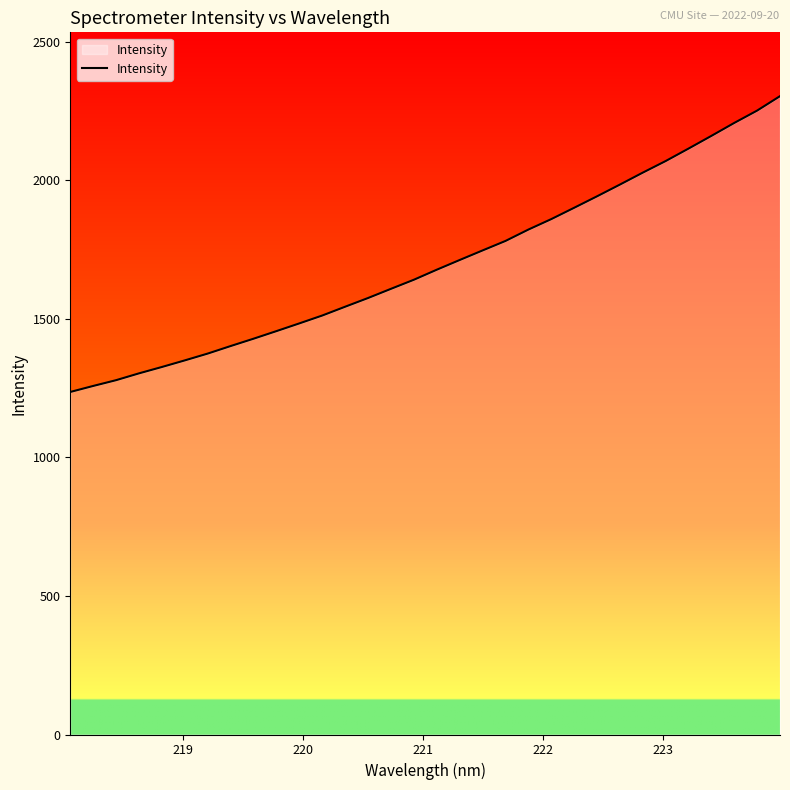

What is the smallest value displayed?

1235.8